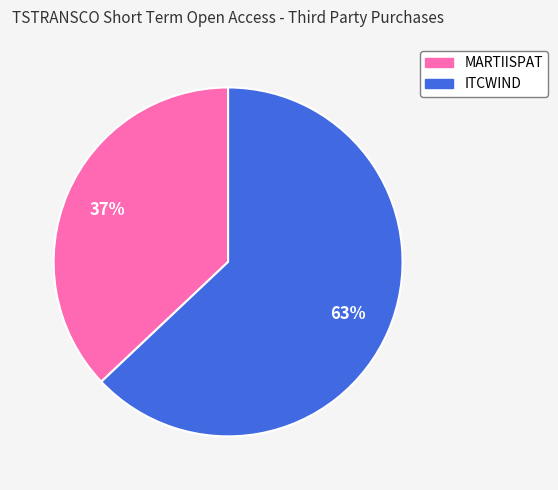

How many segments does this pie chart have?

2